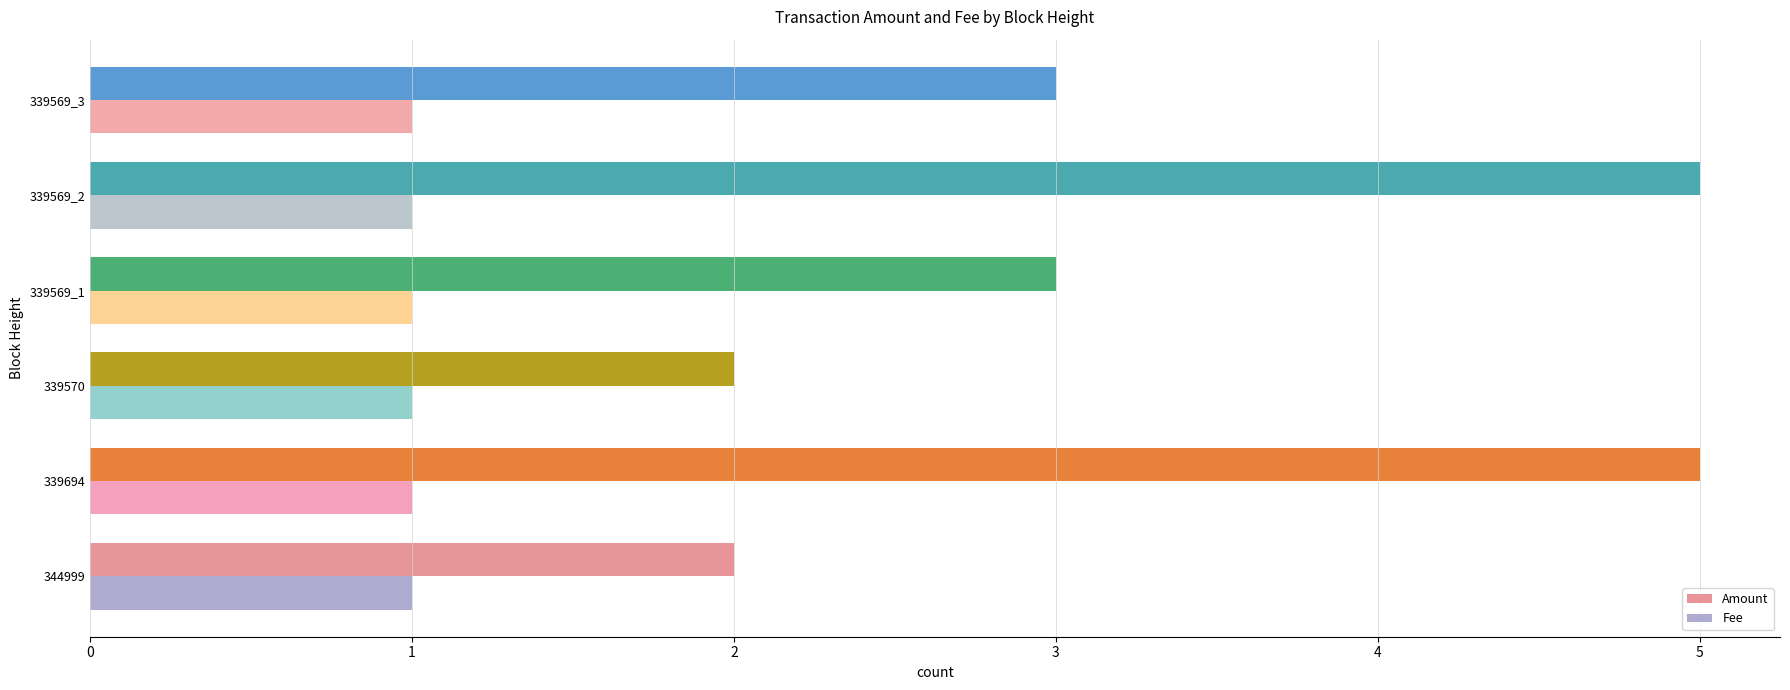

How many series are shown in this chart?

2